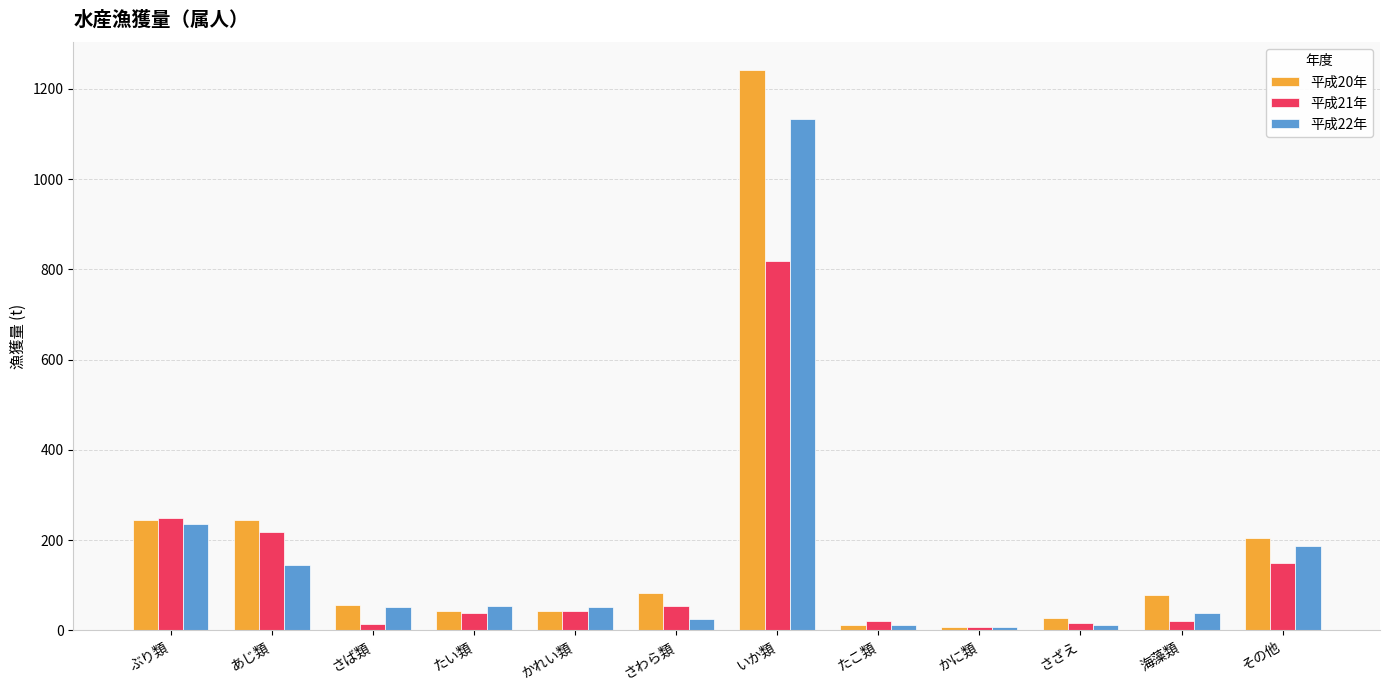

Which label corresponds to the largest value in the chart?

いか類